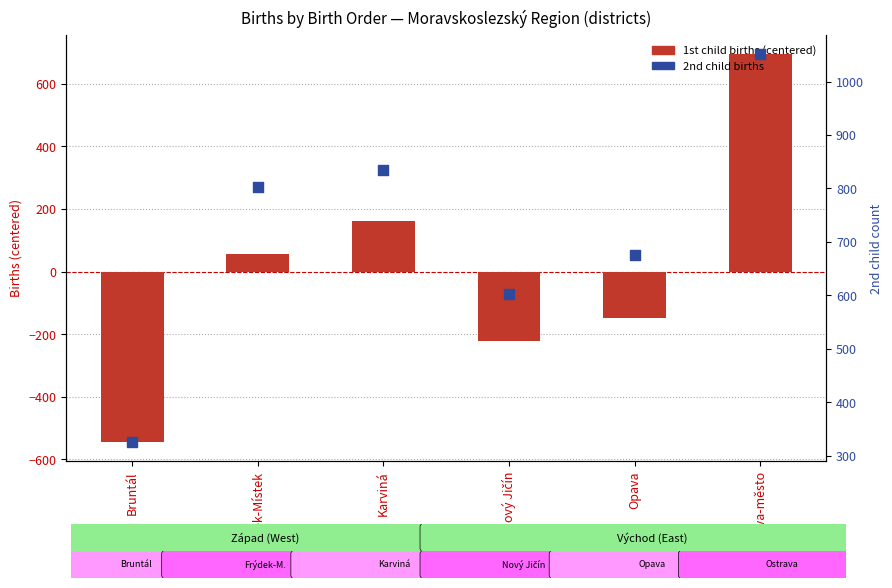

Which series reaches the maximum Y coordinate?

2nd child count